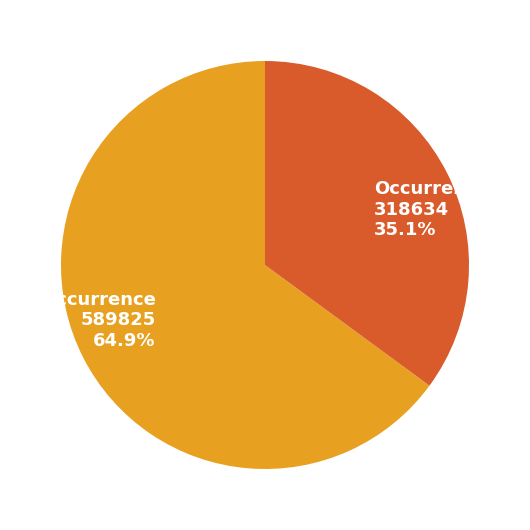

Does Occurrence 318634 represent more than half of the total?

No